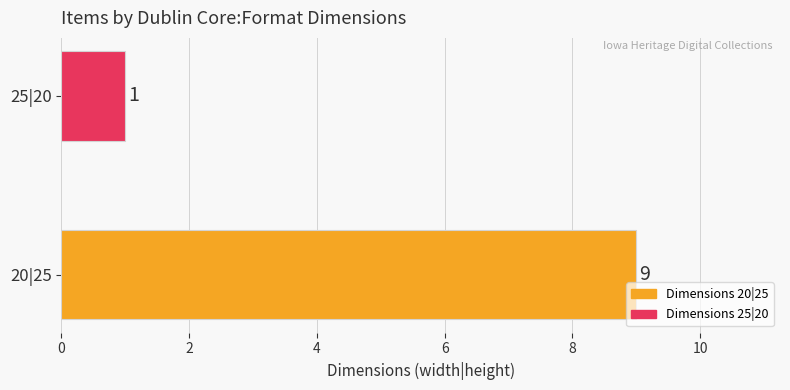

Reading bottom to top, transcribe all the data shown in this chart.

9	1